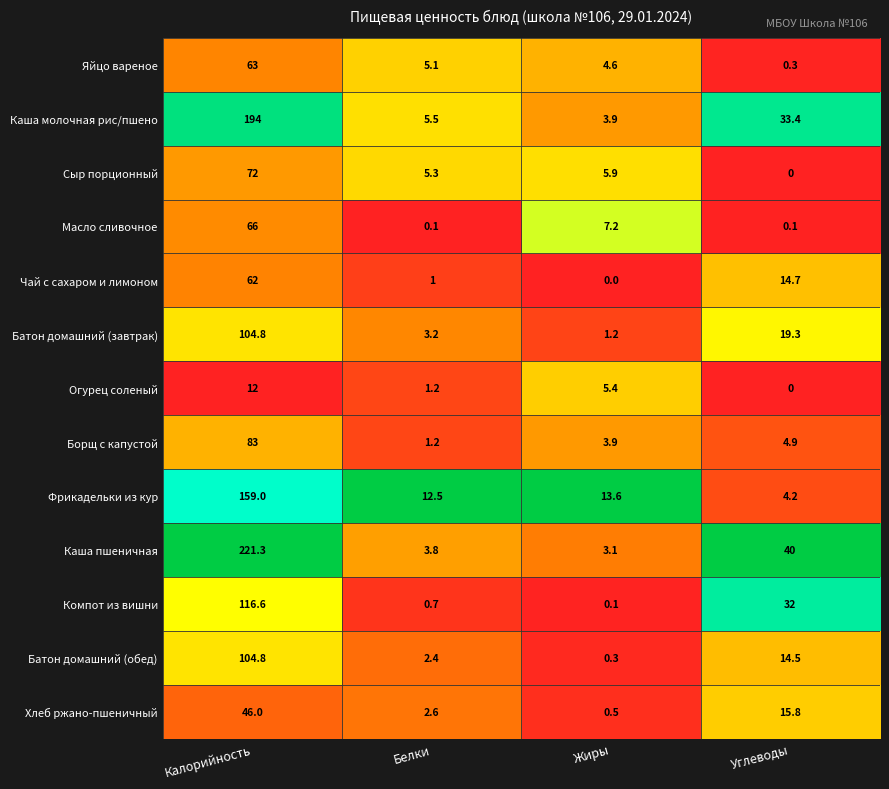

Count the number of categories in the chart.

4